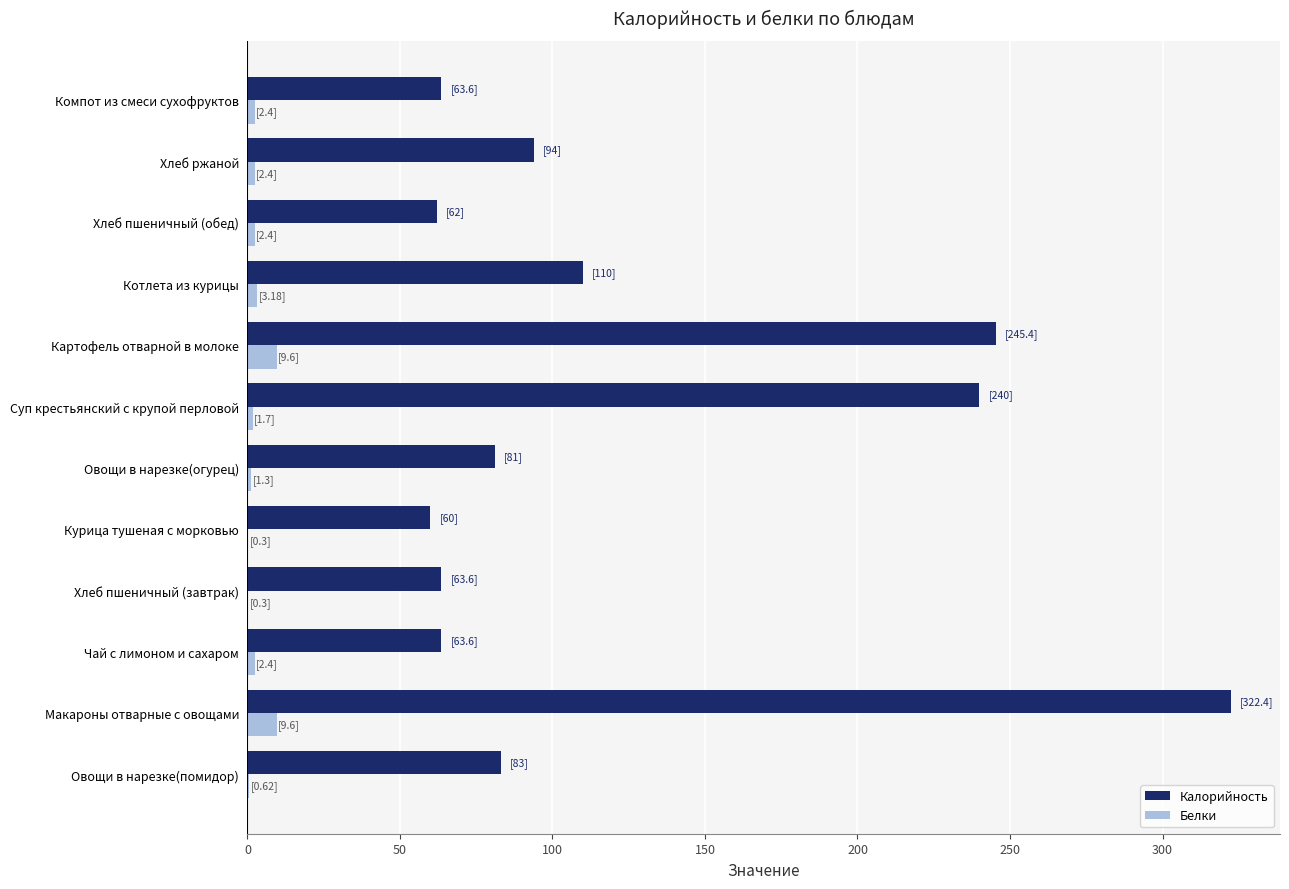

The Калорийность series shows 63.6 at Компот из смеси сухофруктов. True or false?

True